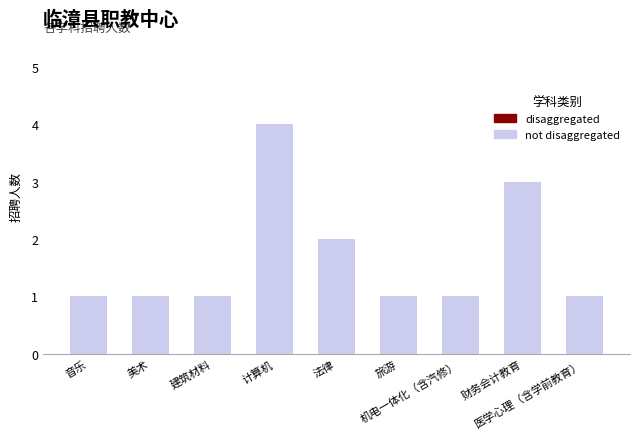

The chart shows a value of 2 at 医学心理（含学前教育）. True or false?

False